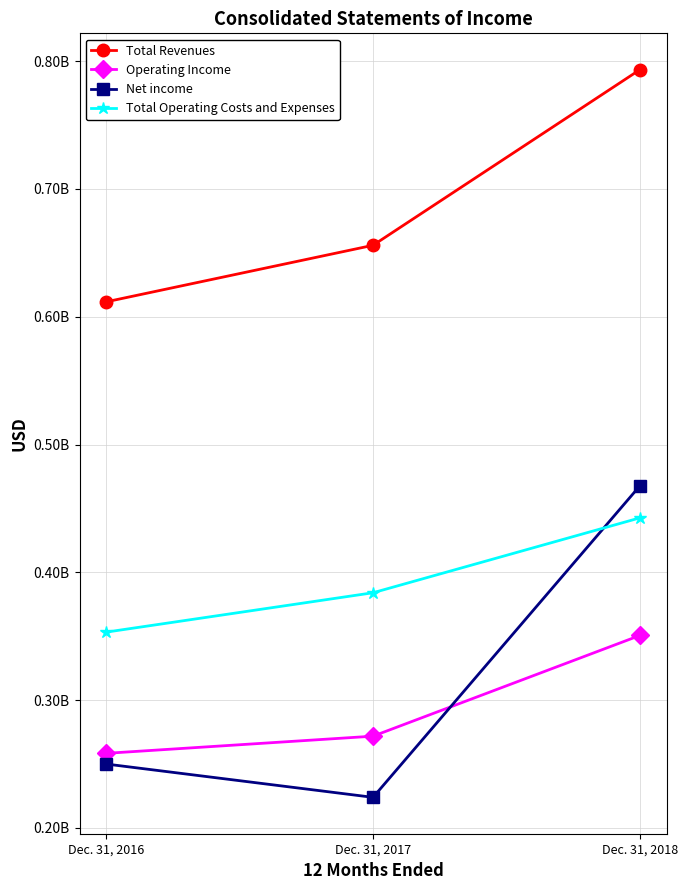

The Operating Income series shows 271847000 at Dec. 31, 2017. True or false?

True